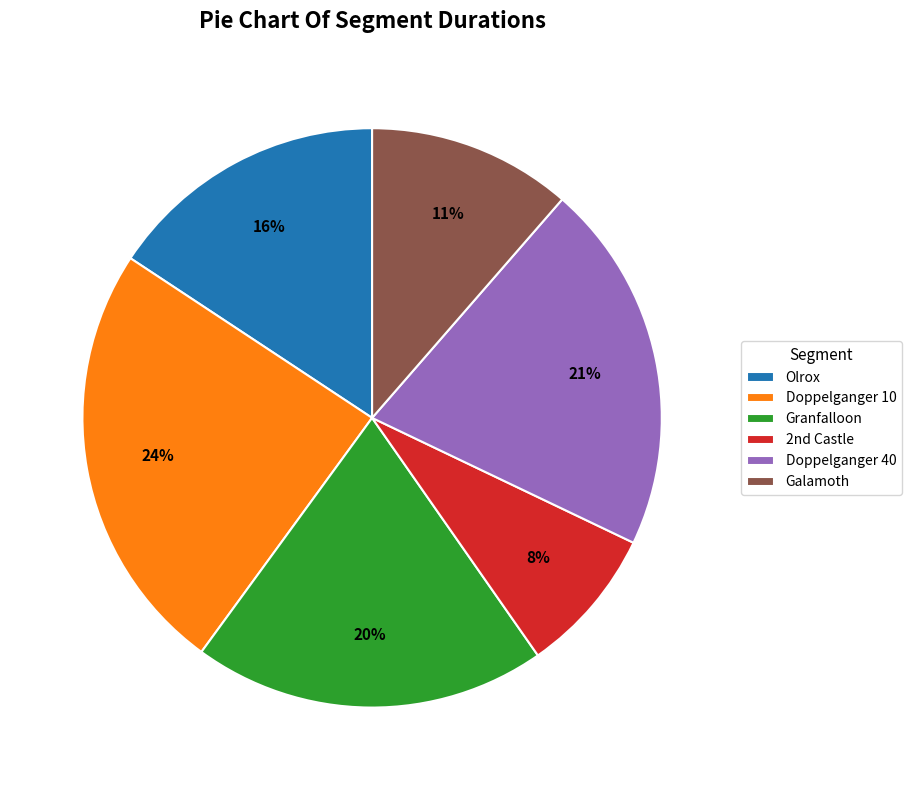

Is there any slice that represents more than half of the pie?

No